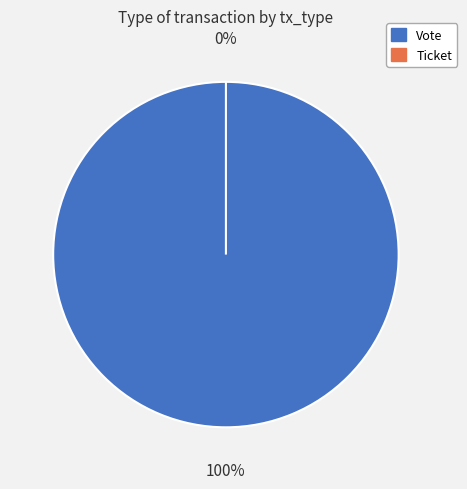

Is there a majority slice in this chart?

Yes